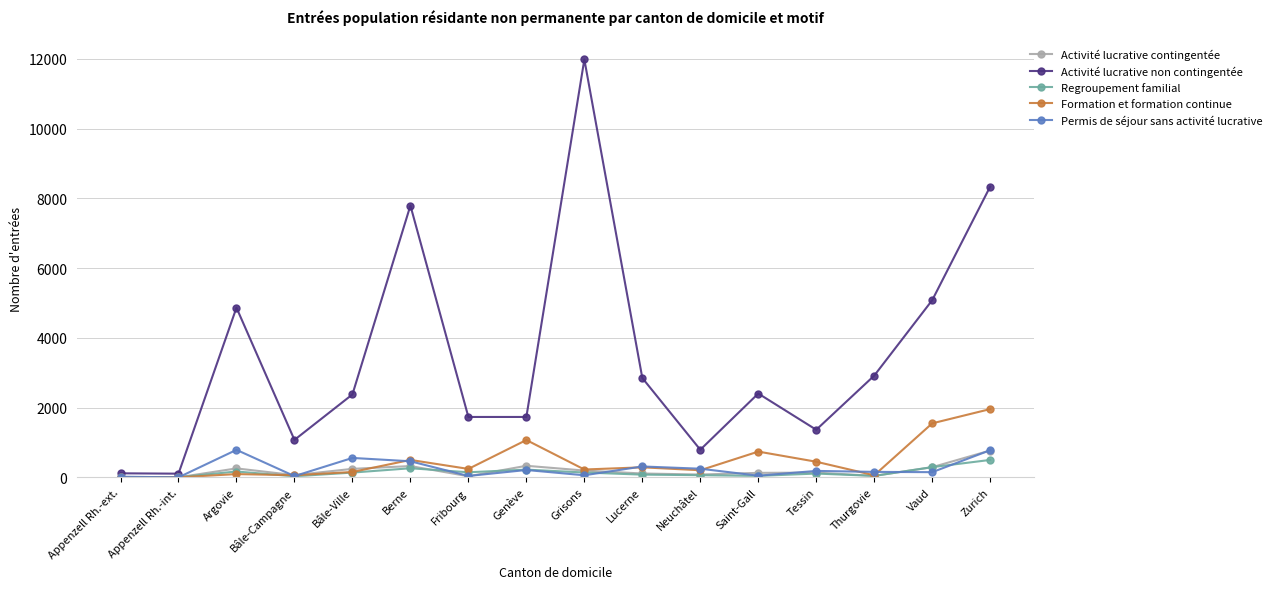

Which series changed the most between Appenzell Rh.-int. and Bâle-Ville?

Activité lucrative non contingentée